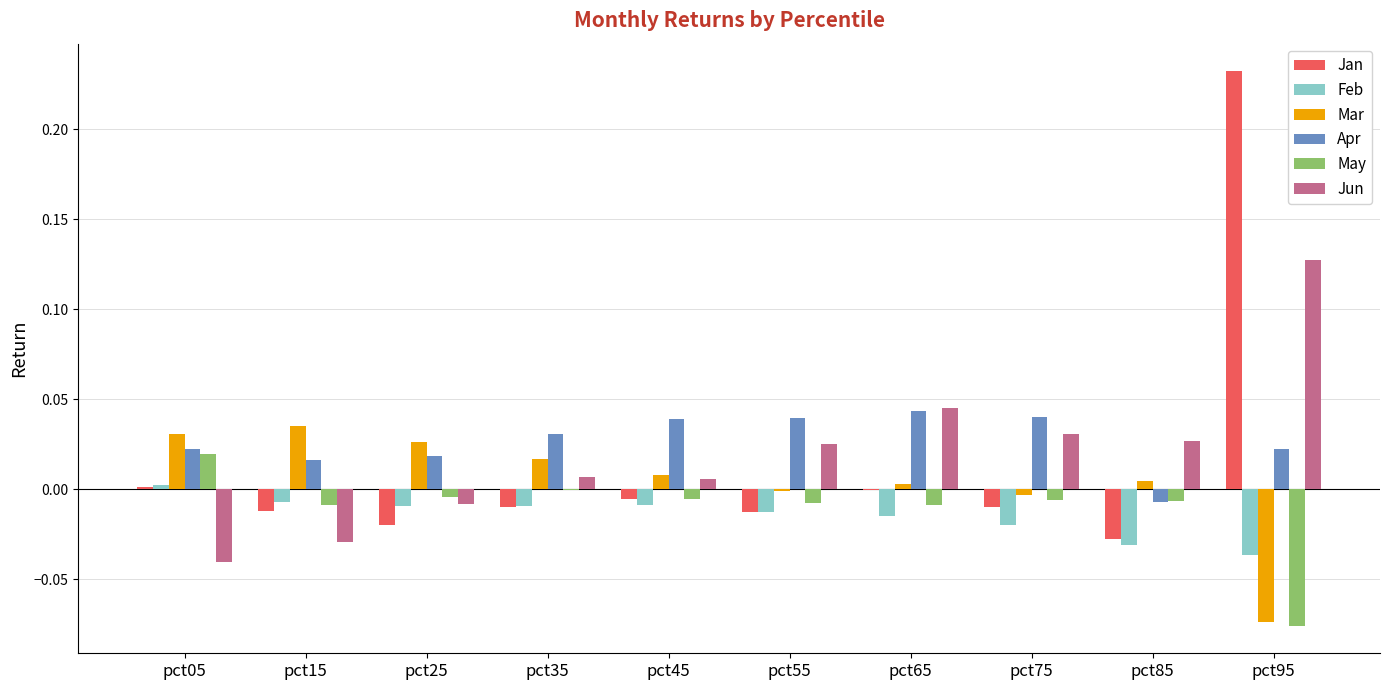

Are the bars grouped side by side (vs. stacked)?

Yes